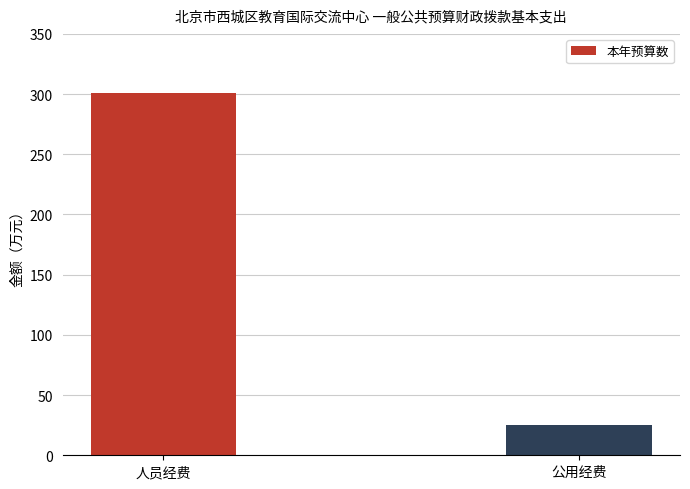

At which label is the value closest to 163?

公用经费